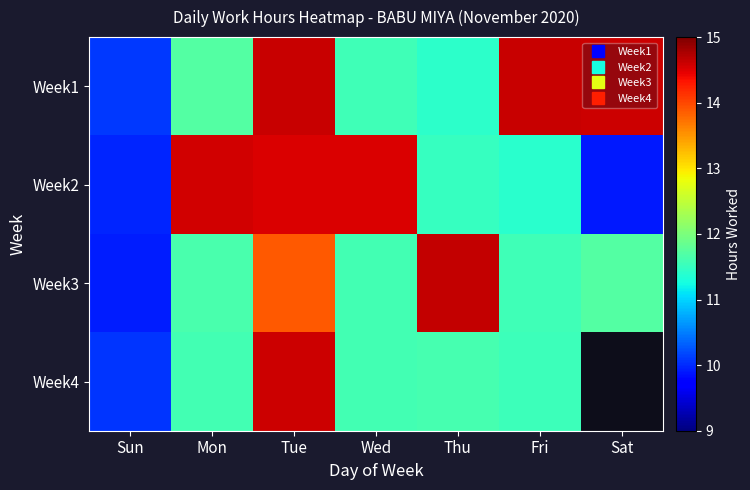

What is the difference between the highest and lowest values at Mon?

3.0